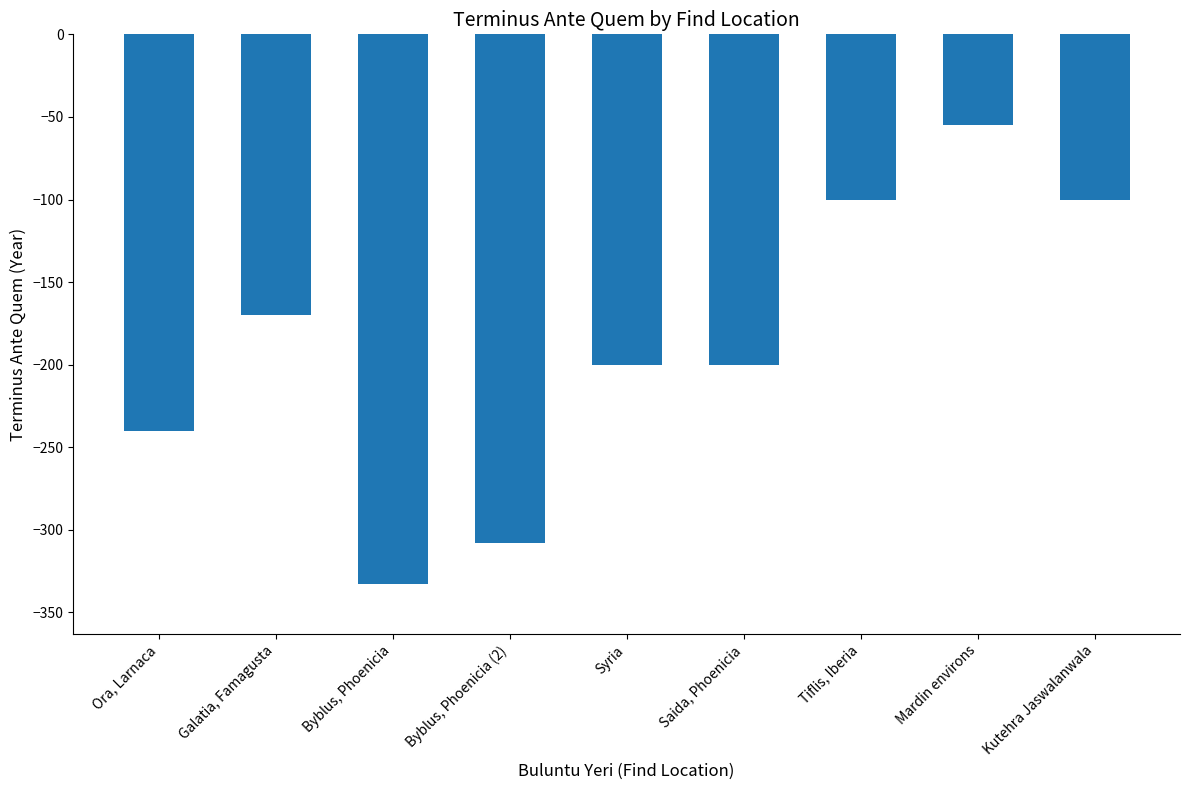

What is the change in value from Ora, Larnaca to Mardin environs?

+185